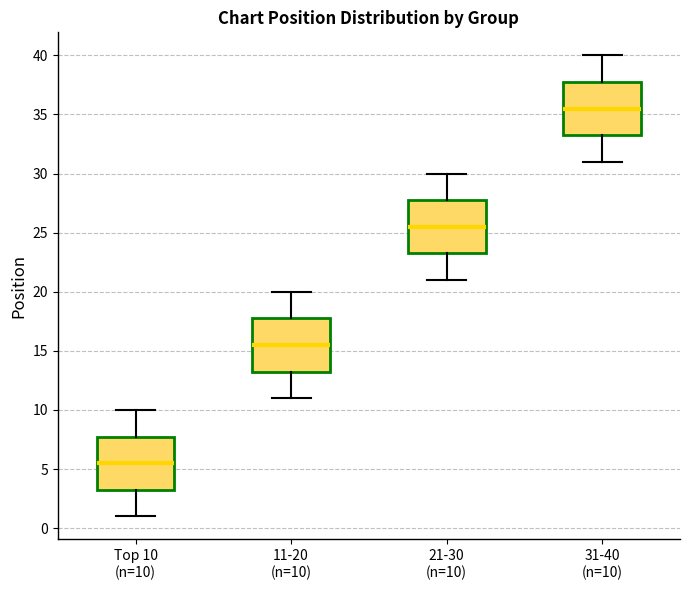

Reading left to right, read every box against the y-axis: the position of its median line, the range the box covers, and the ends of its whiskers. The values are not printed on the chart, so give them approximately, as read against the axis.

Top 10 (n=10): median 5.5, box 3.5 to 8.0, whiskers 1.0 to 10.0
11-20 (n=10): median 15.5, box 13.5 to 18.0, whiskers 11.0 to 20.0
21-30 (n=10): median 25.5, box 23.5 to 28.0, whiskers 21.0 to 30.0
31-40 (n=10): median 35.5, box 33.5 to 38.0, whiskers 31.0 to 40.0